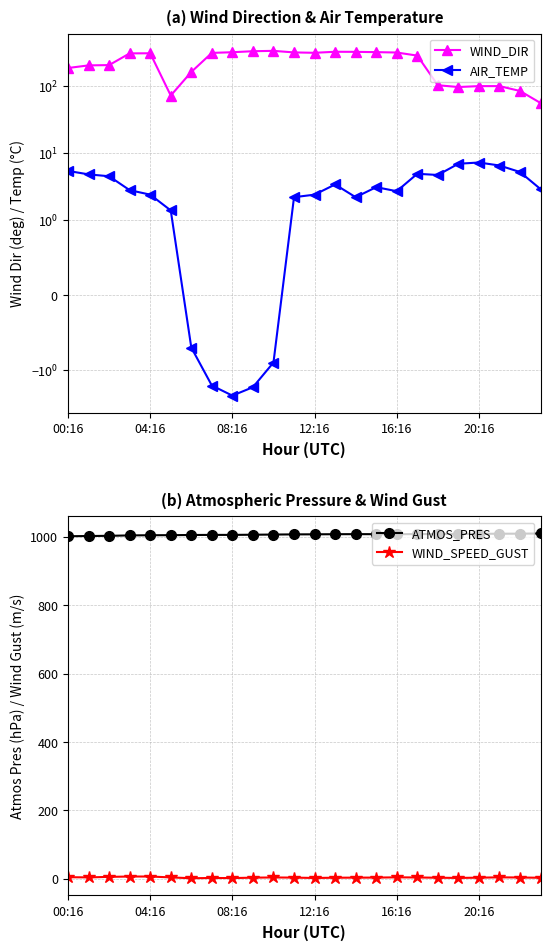

What is the sum of all AIR_TEMP values?

68.1